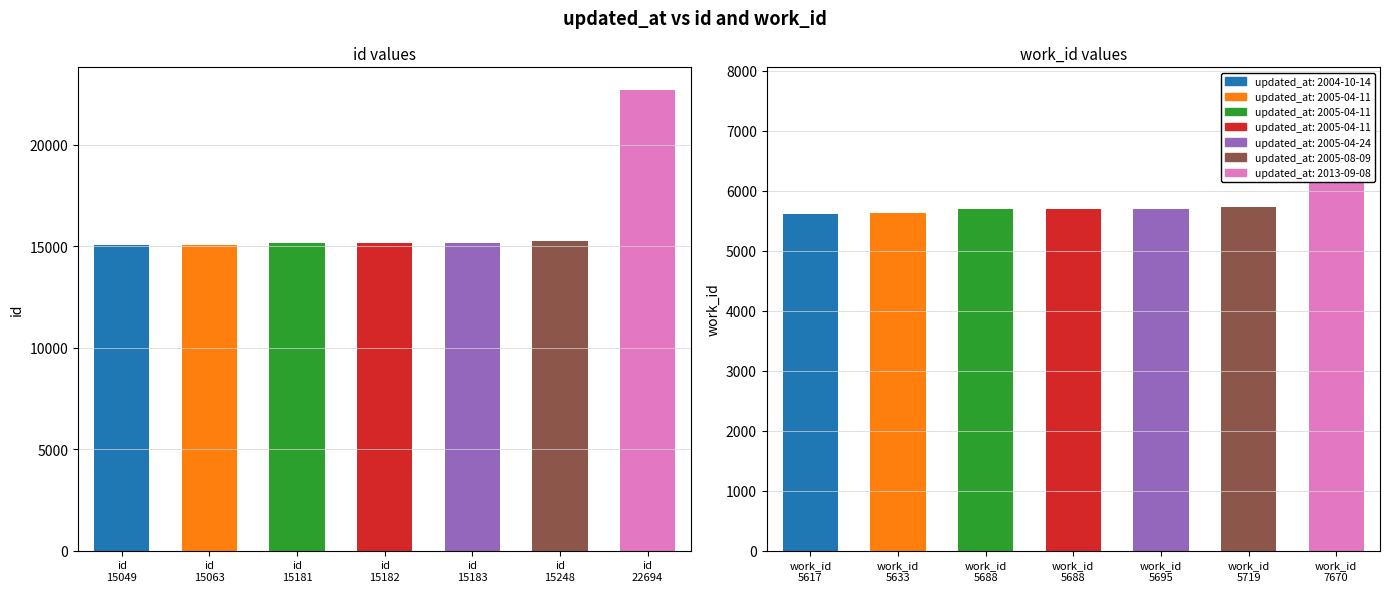

What is the sum of all work_id values?

41710